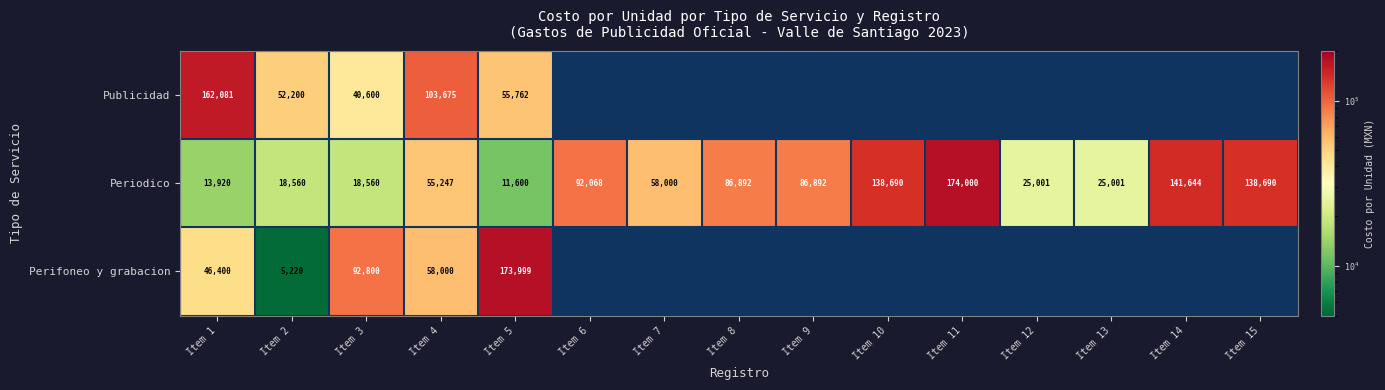

Rank the series at Item 1 from lowest to highest value.

Periodico, Perifoneo y grabacion, Publicidad